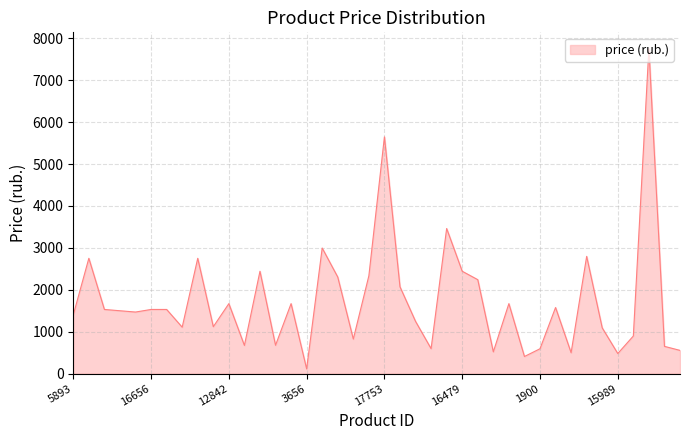

What is the greatest value displayed?

7754.0